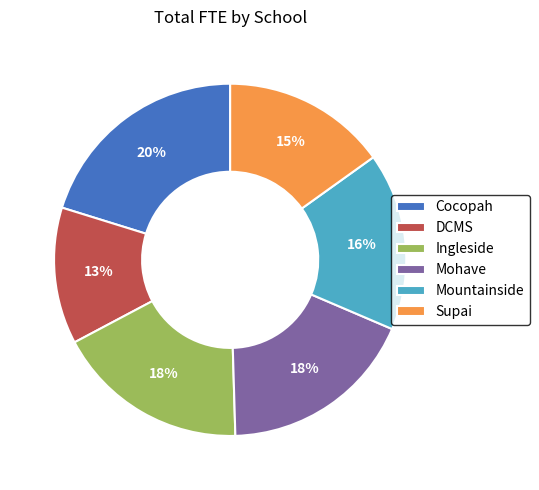

Approximately how many times larger is the value at Cocopah compared to Supai?

1.3